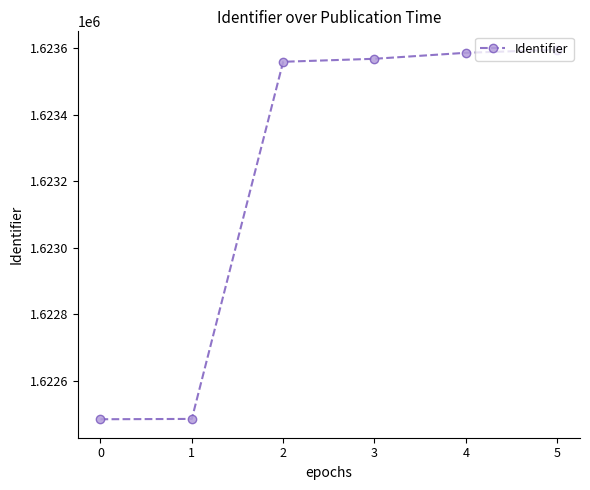

Between 1 and 3, which is larger?

3